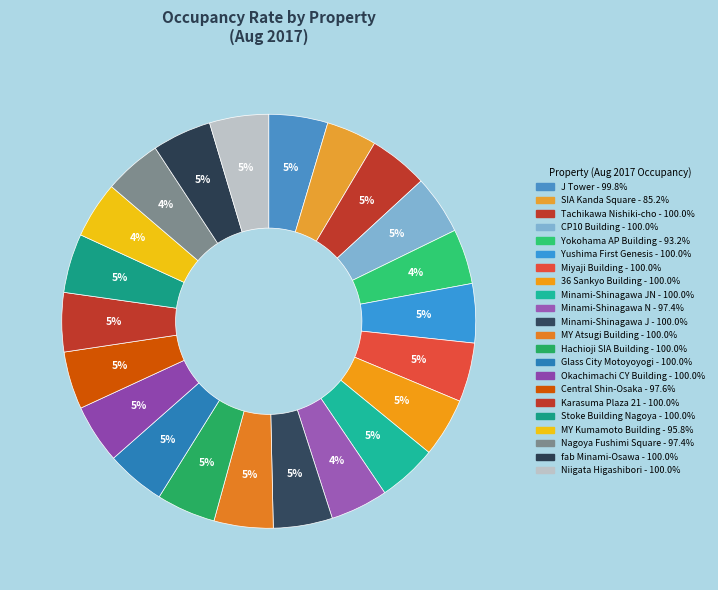

What is the largest slice in the pie chart?

Tachikawa Nishiki-cho